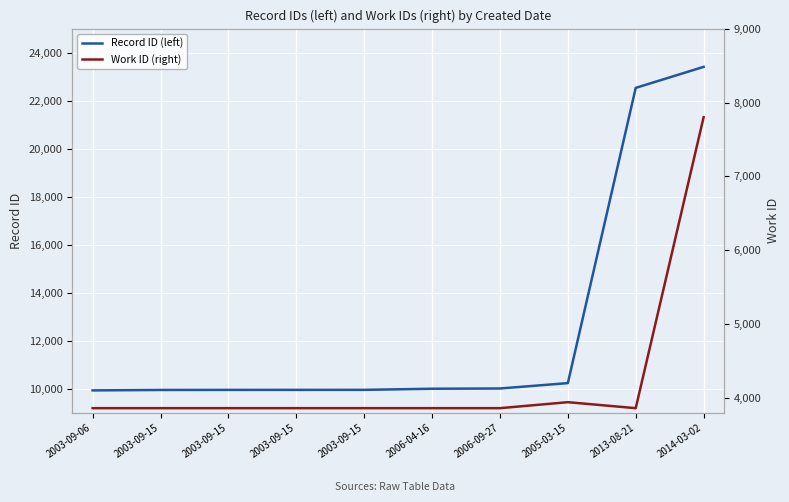

Rank the categories by Work ID (right) value from highest to lowest.

2014-03-02, 2005-03-15, 2003-09-06, 2003-09-15, 2003-09-15, 2003-09-15, 2003-09-15, 2006-04-16, 2006-09-27, 2013-08-21